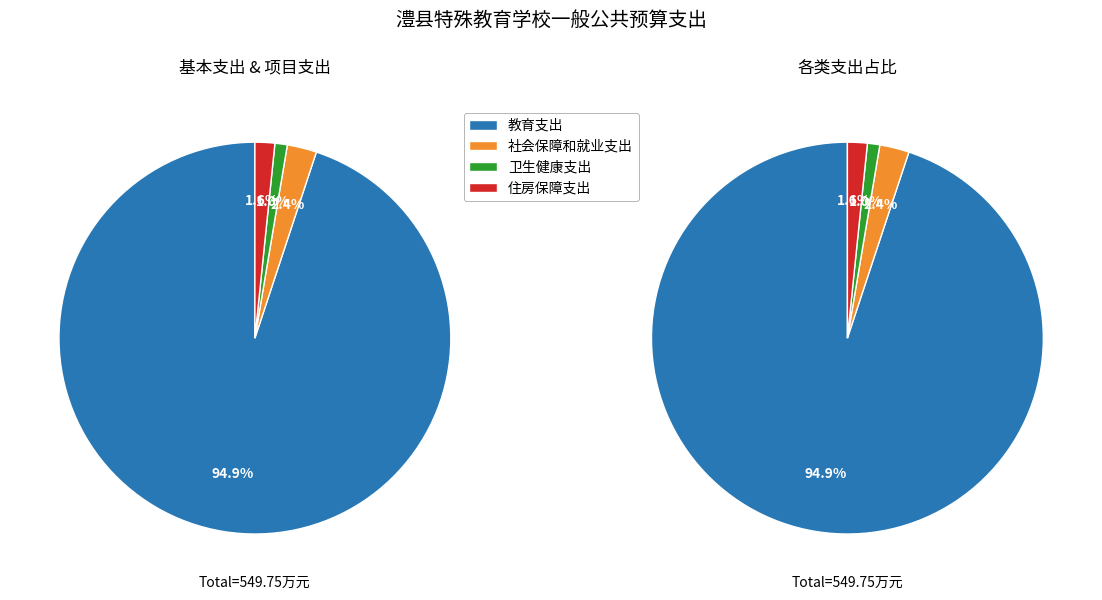

Is it true that 住房保障支出 is 2% of the pie?

True